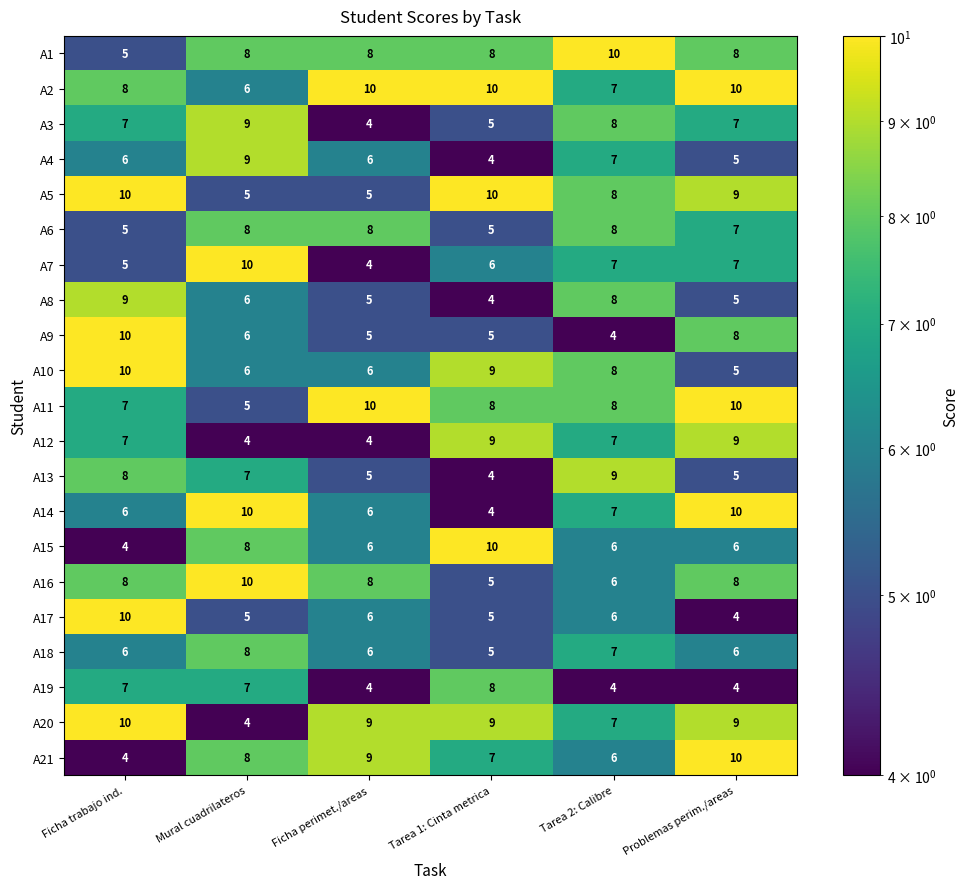

What is the maximum value for A4?

9